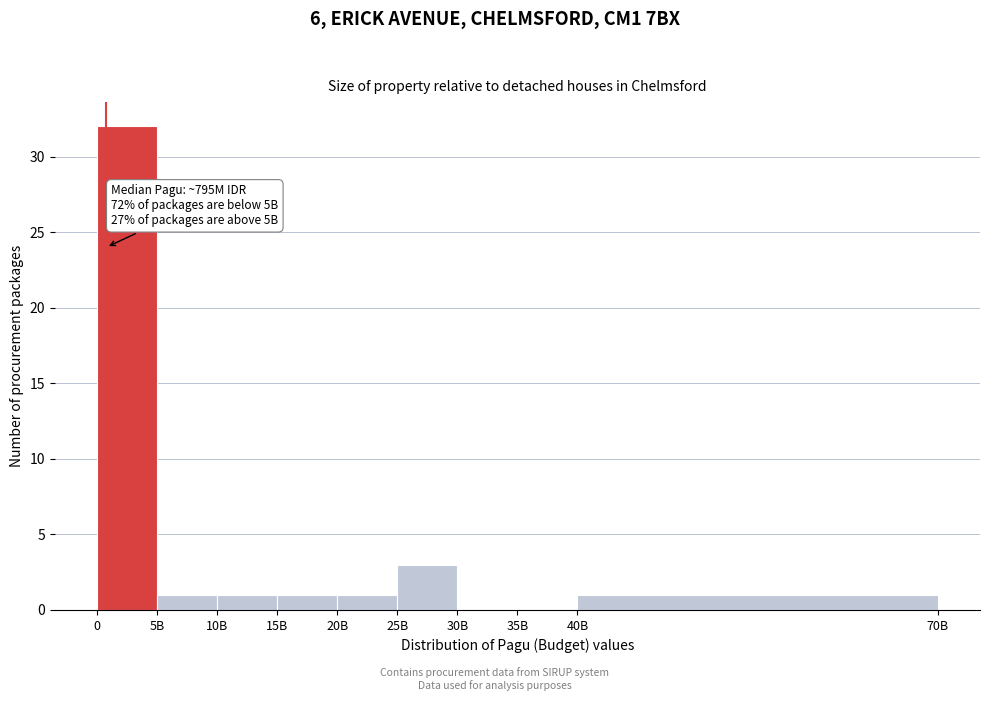

Reading left to right, list all the values displayed in this chart.

0=32	5B=1	10B=1	15B=1	20B=1	25B=3	30B=0	35B=0	40B=1